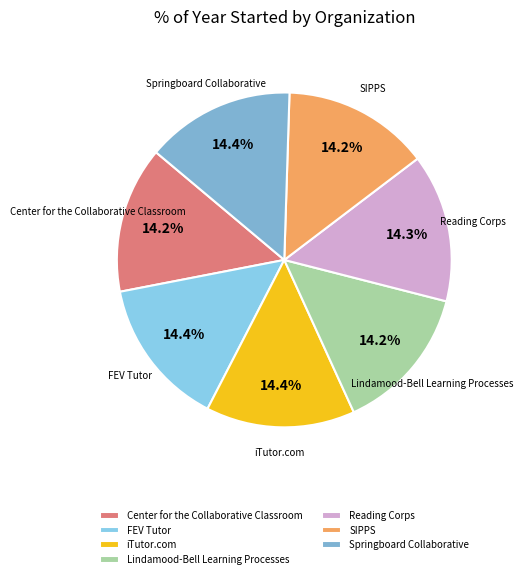

Does FEV Tutor account for over 50% of the chart?

No